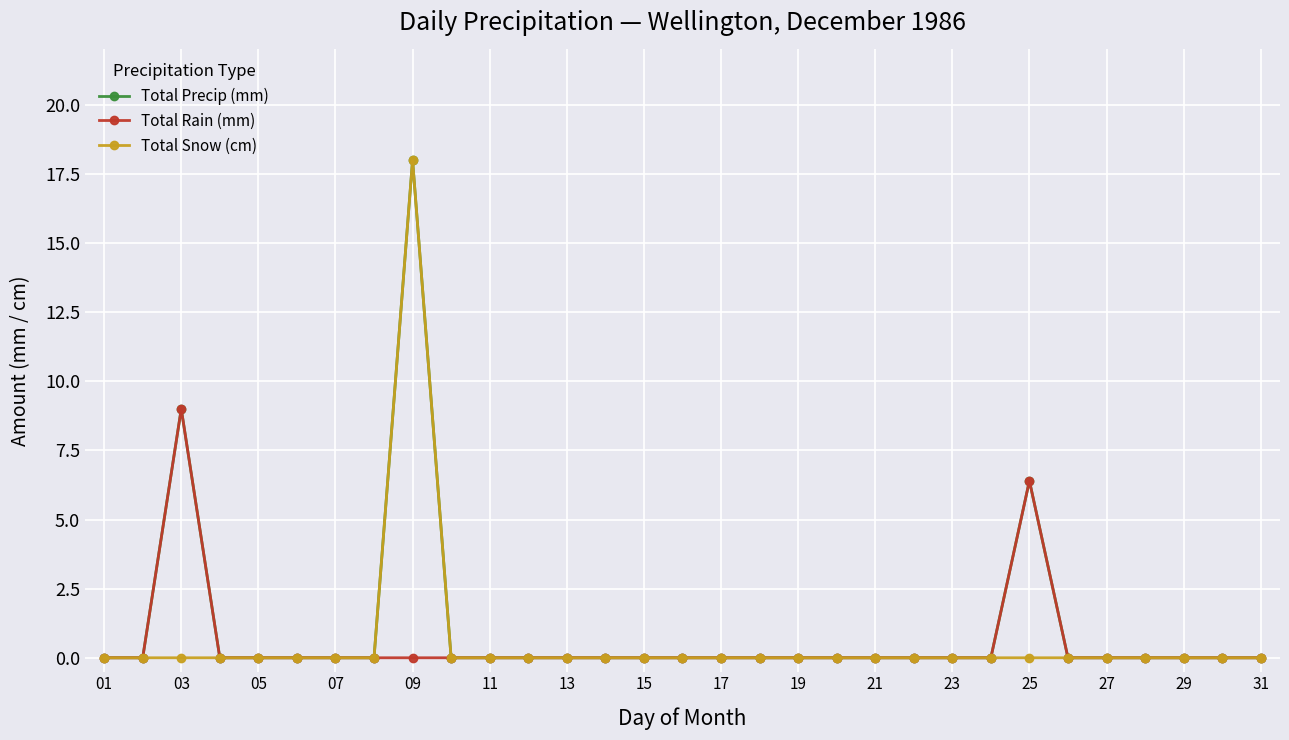

What is the highest value of the Total Precip (mm) series?

18.0